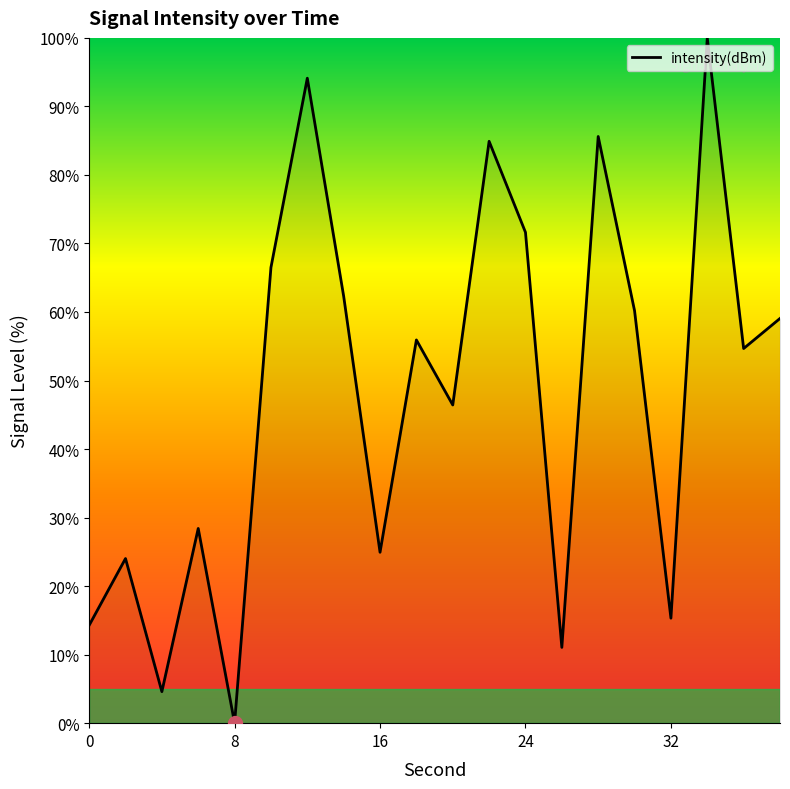

What is the difference between the maximum and minimum values?

100.0